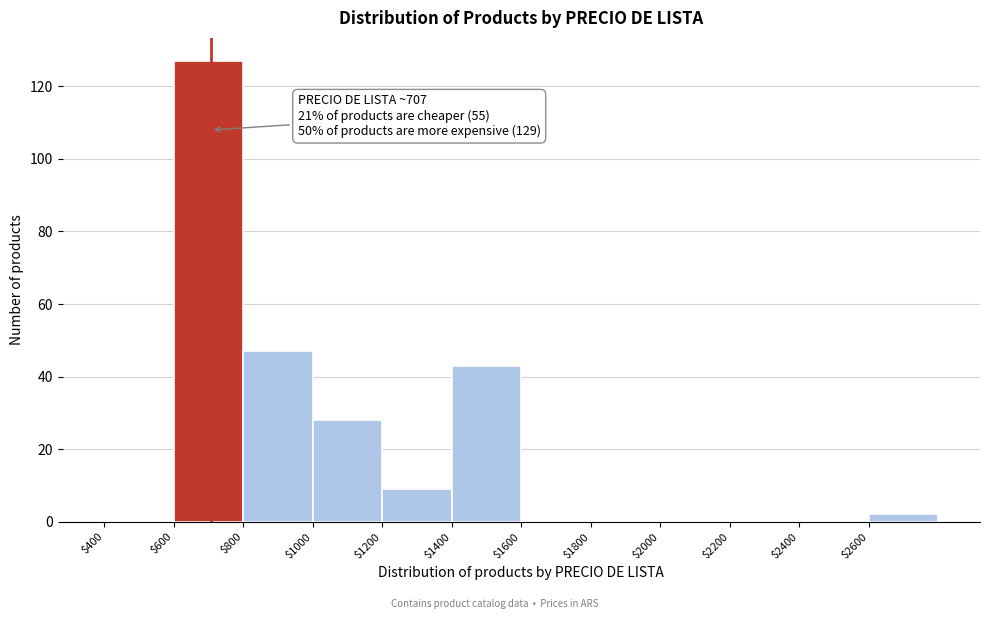

Which range on the x-axis has the tallest bar?

600 to 800